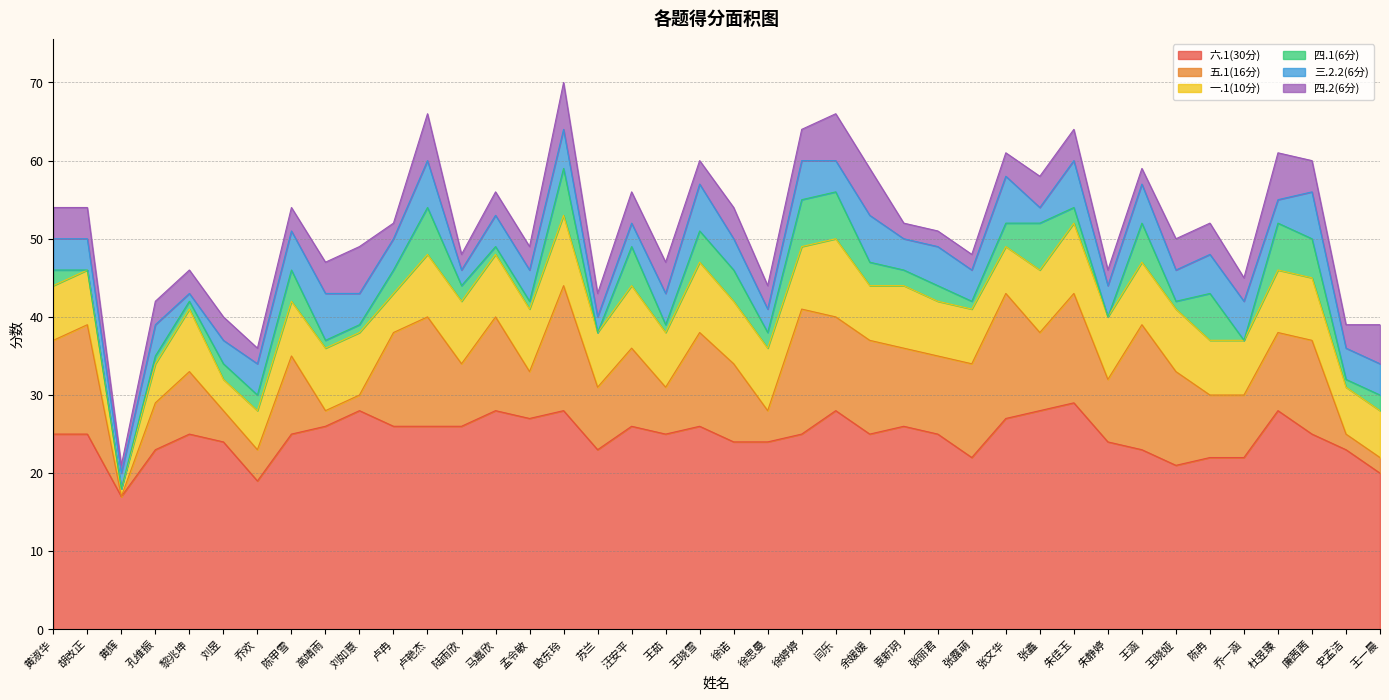

Which category has the lowest value across all series?

黄辉